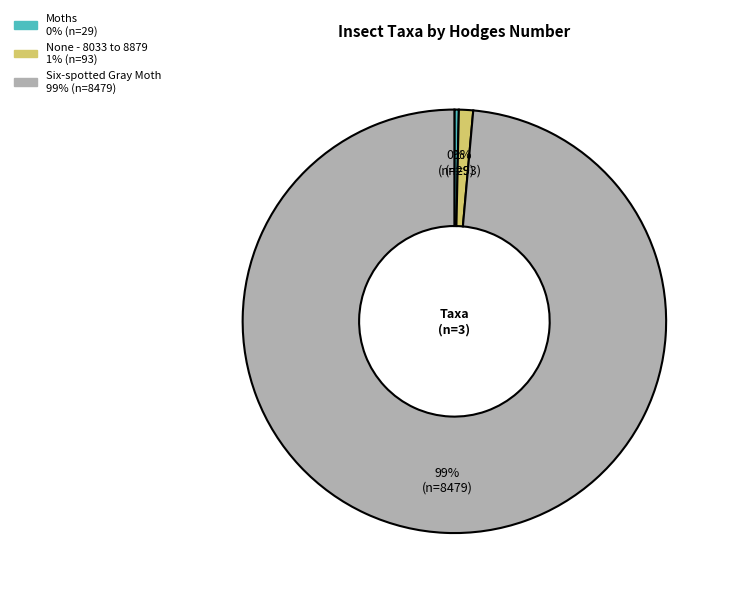

Which category has the smallest portion of the pie?

Moths